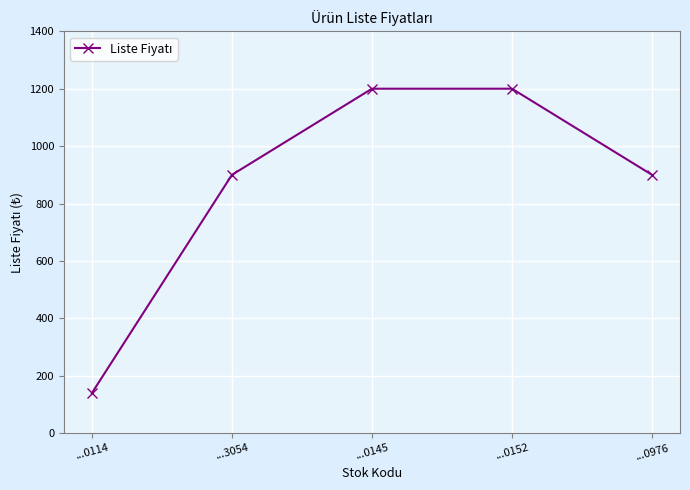

The value at ...3054 is 210. True or false?

False